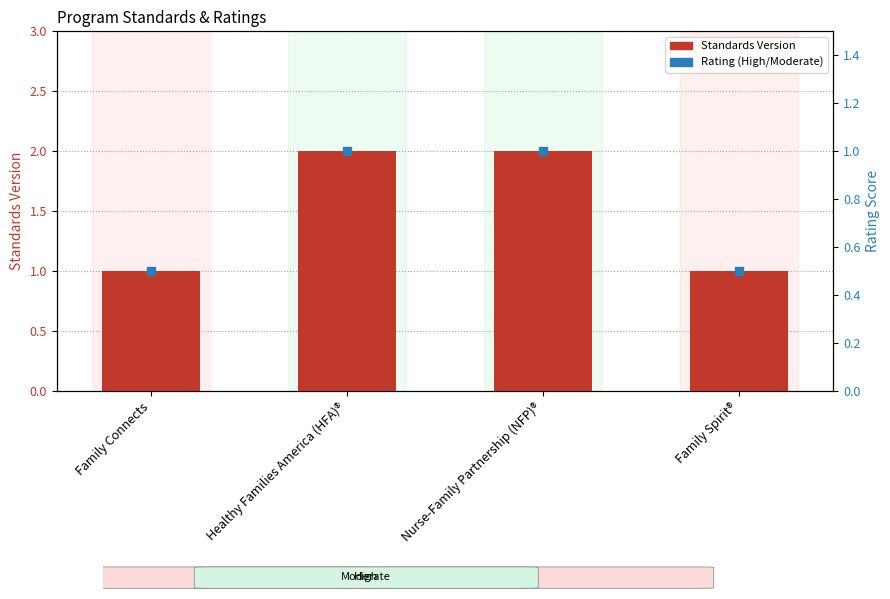

Reading left to right, list all the values displayed in this chart.

1	2	2	1